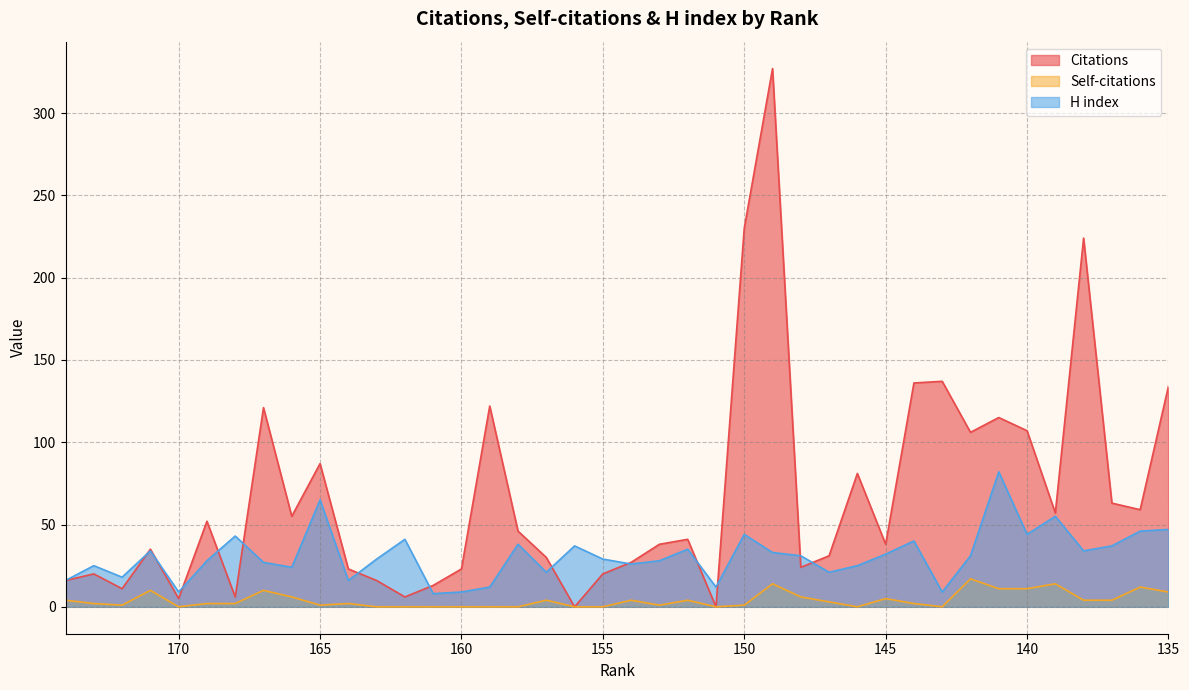

Which series has the largest range (max minus min)?

Citations